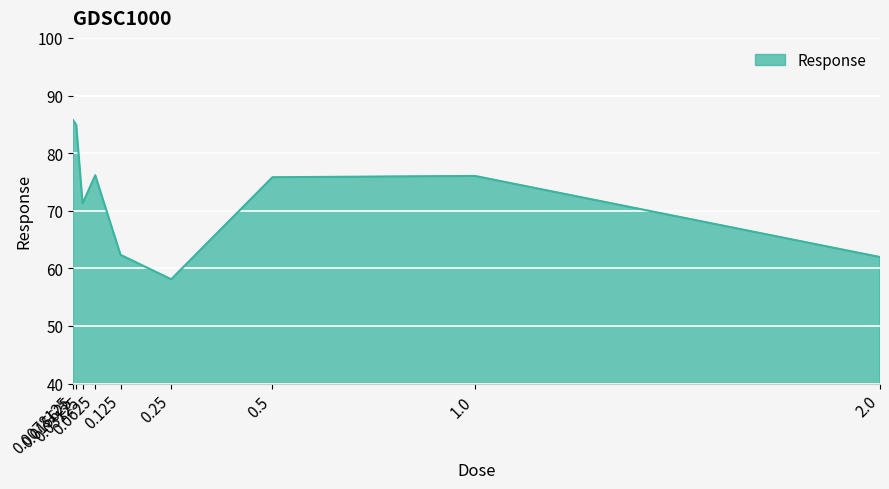

At which category does the data reach its first local valley?

0.03125